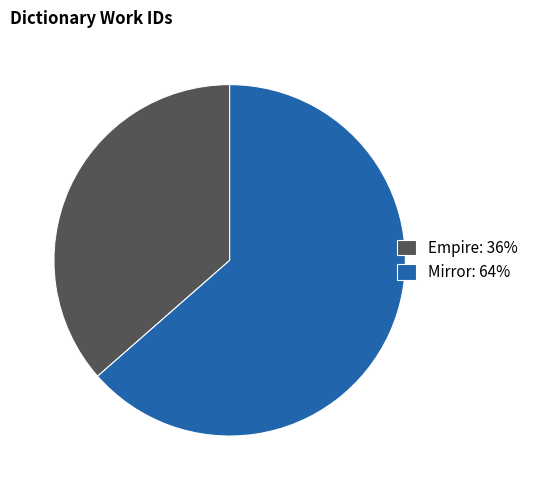

Which has a higher value, Mirror or Empire?

Mirror